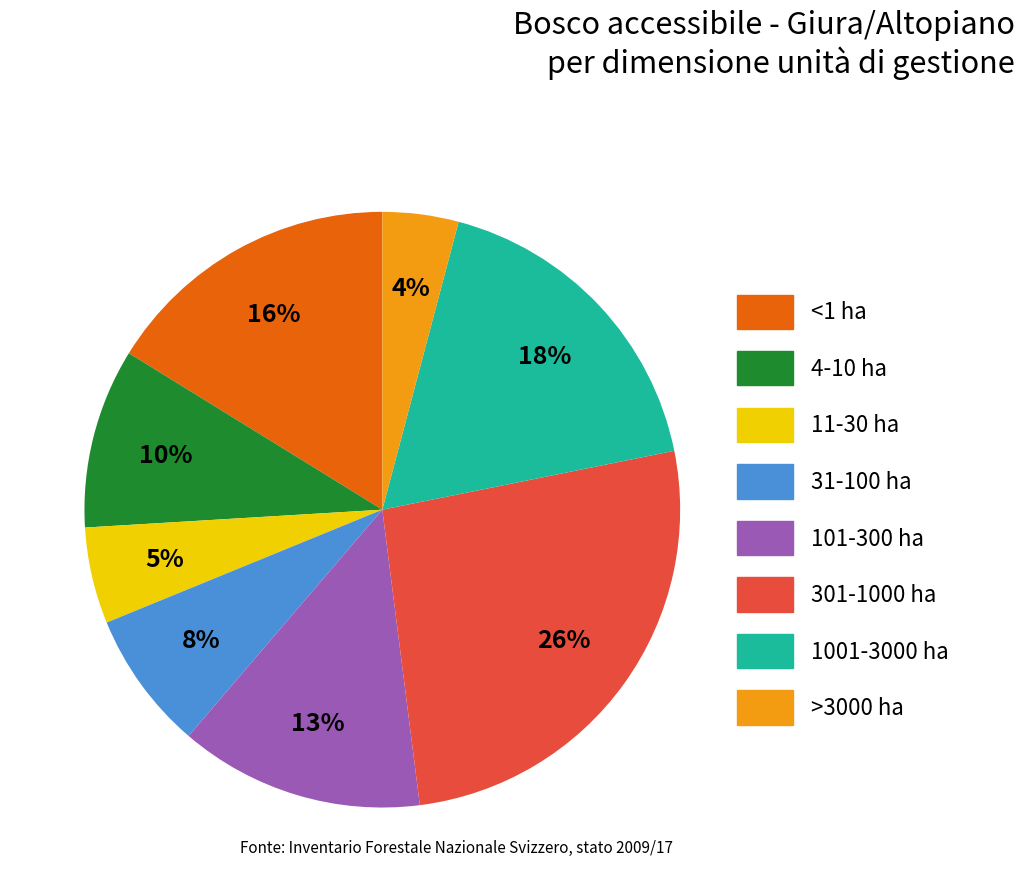

To the nearest percent, what is the average slice percentage?

12%